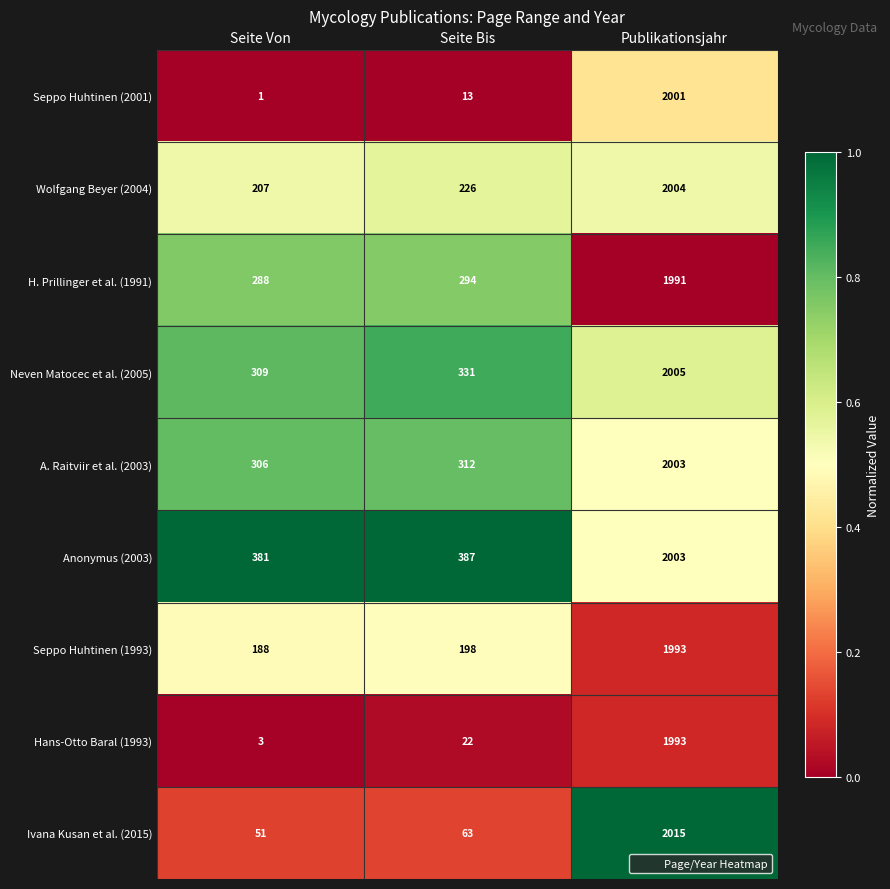

At which label is Hans-Otto Baral (1993) closest to 998?

Seite Bis